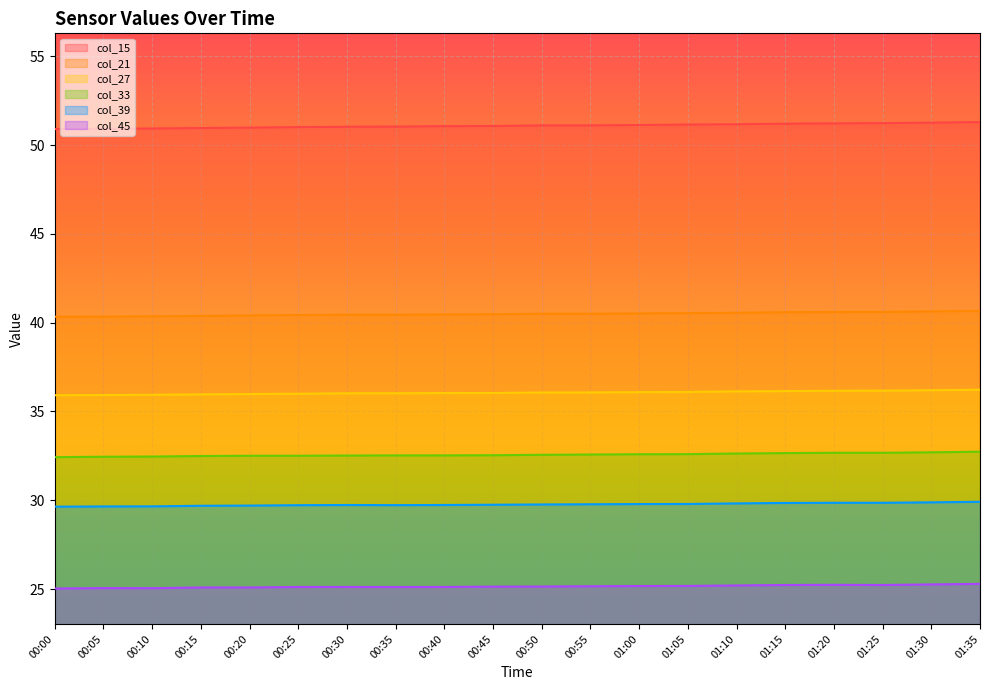

True or false: col_39 and col_45 cross at least once.

False